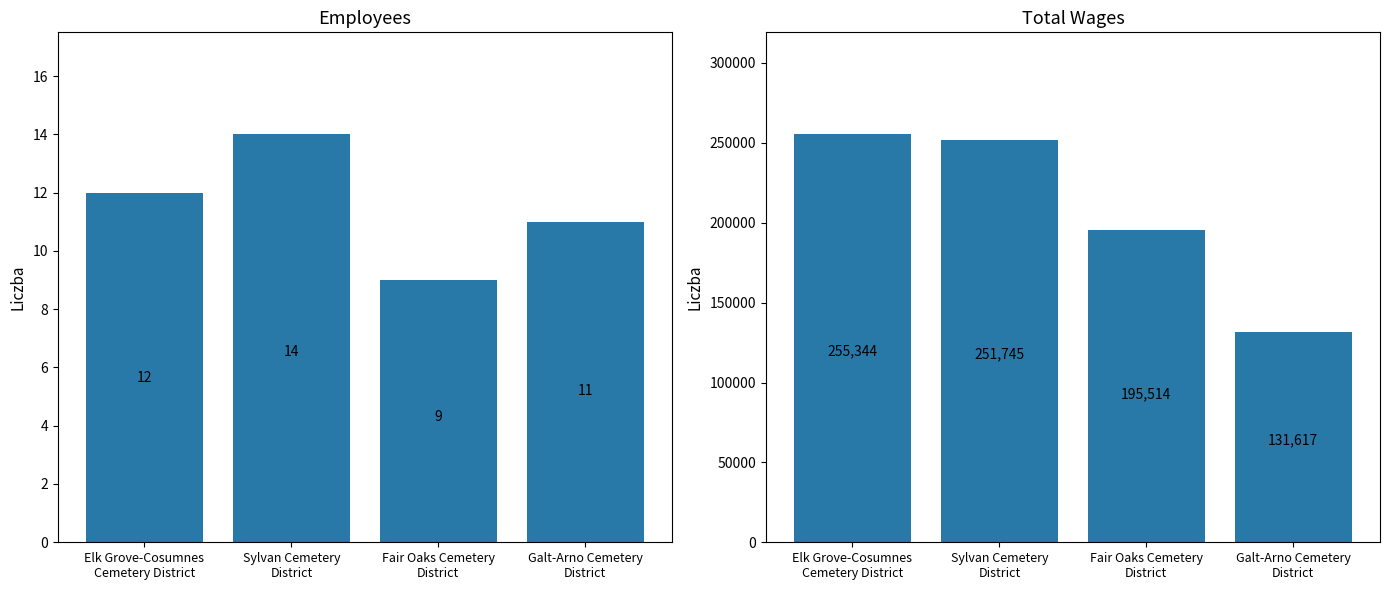

What is the label of the 2nd bar from the right?

Fair Oaks Cemetery
District